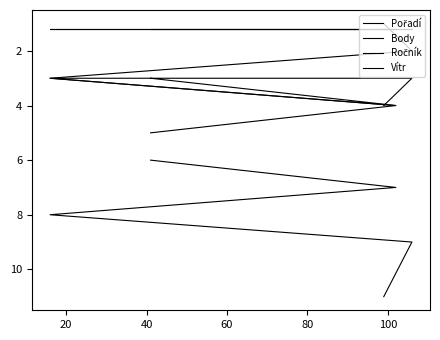

What are all the series names shown in the legend?

Pořadí, Body, Ročník, Vítr